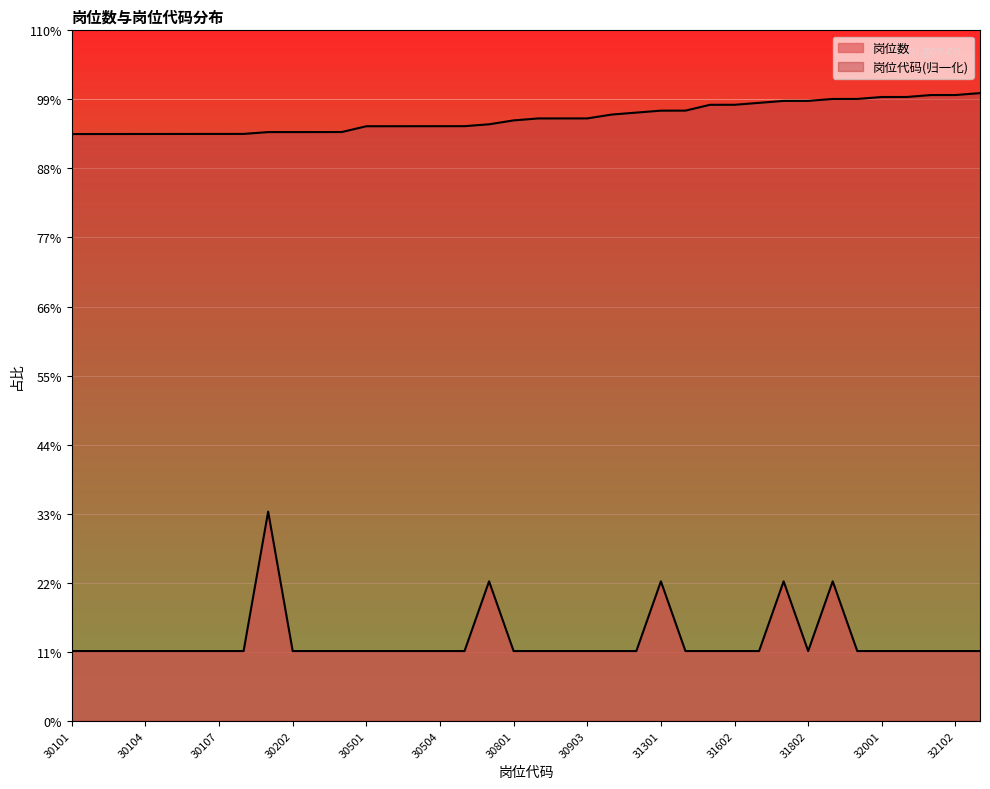

True or false: 岗位数 and 岗位代码 cross at least once.

False